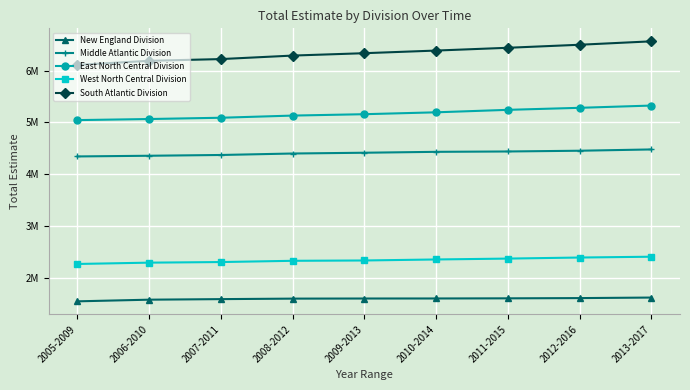

Does the chart display data point markers on the line(s)?

Yes